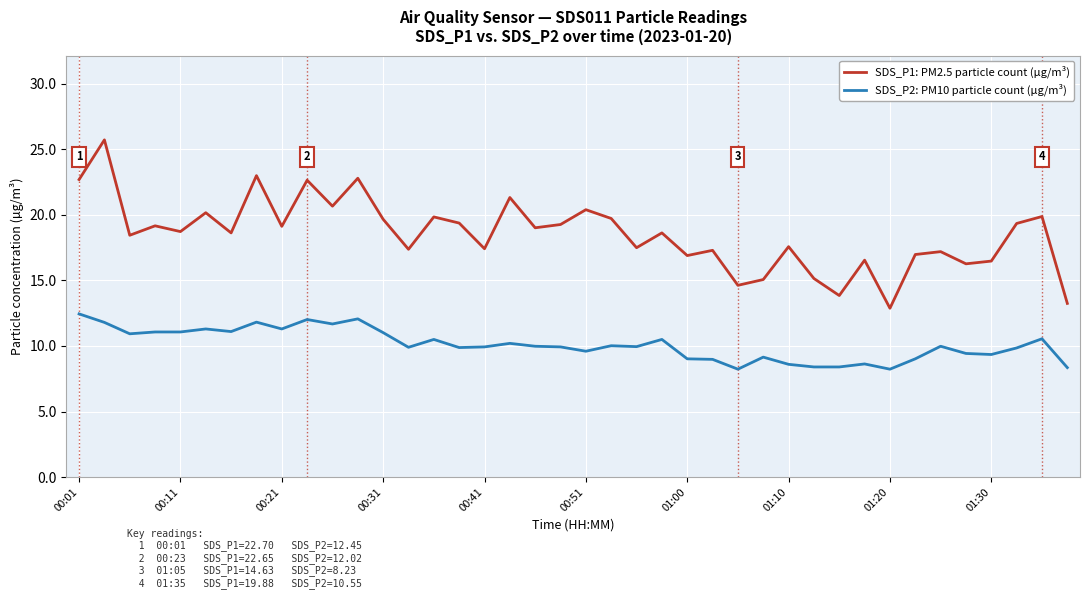

Which series has the largest total across all categories?

SDS_P1: PM2.5 particle count (µg/m³)